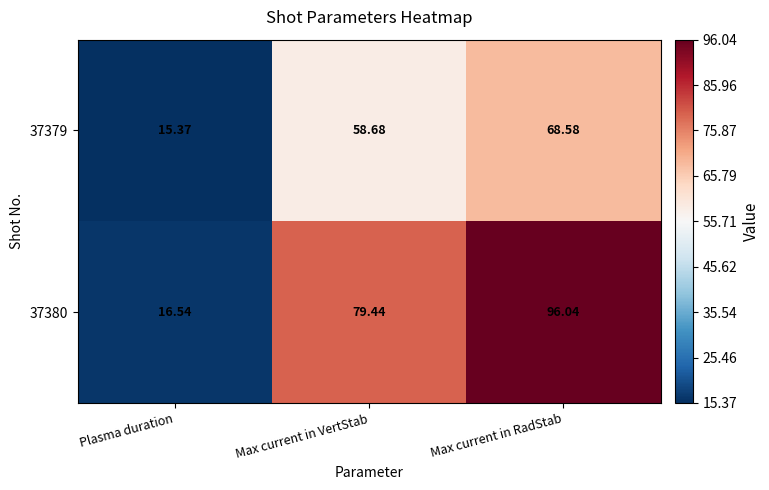

Is the value of 37379 at Max current in RadStab greater than the value of 37380 at Max current in VertStab?

No